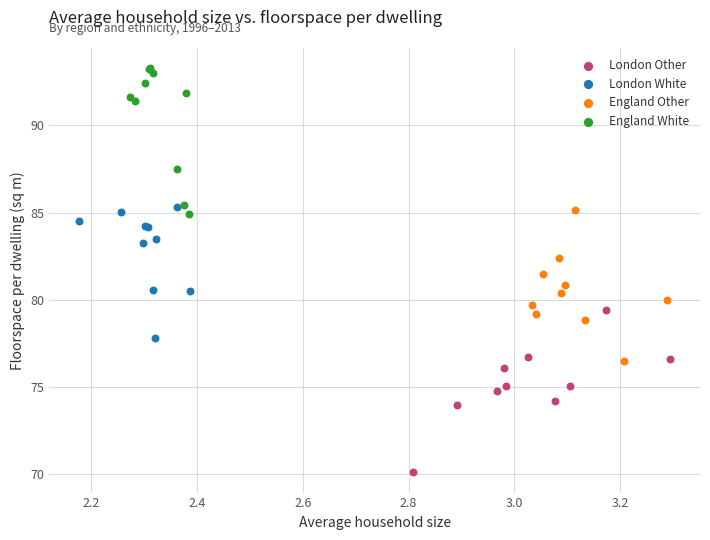

Which series has the widest spread of Y values?

London Other